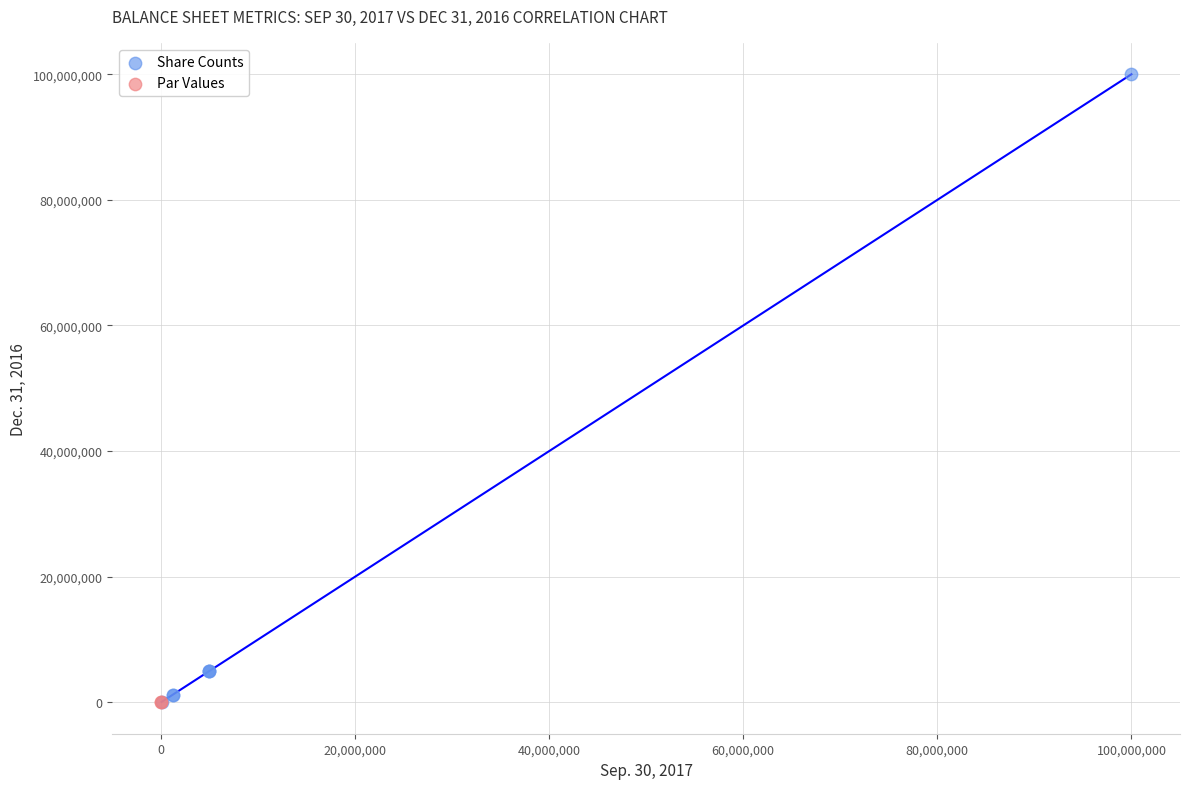

Which series has the widest spread of Y values?

Share Counts